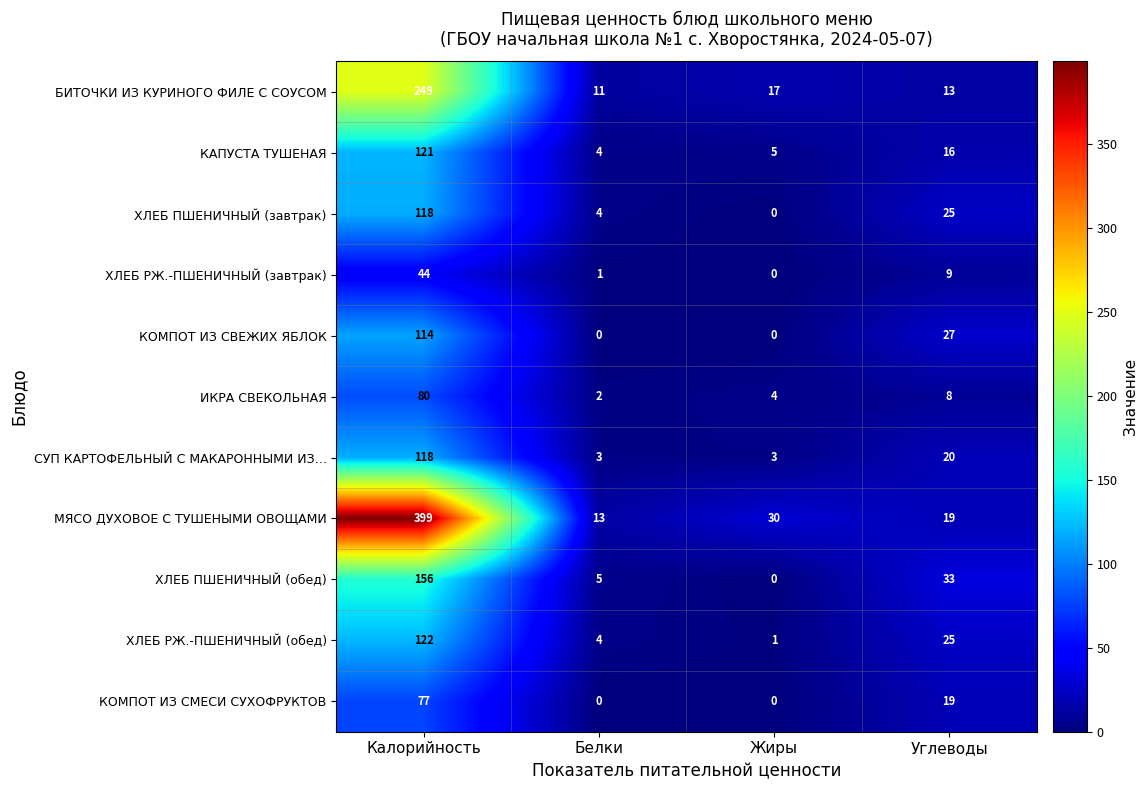

Is the value of ХЛЕБ ПШЕНИЧНЫЙ (завтрак) at Белки greater than the value of СУП КАРТОФЕЛЬНЫЙ С МАКАРОННЫМИ ИЗ… at Углеводы?

No